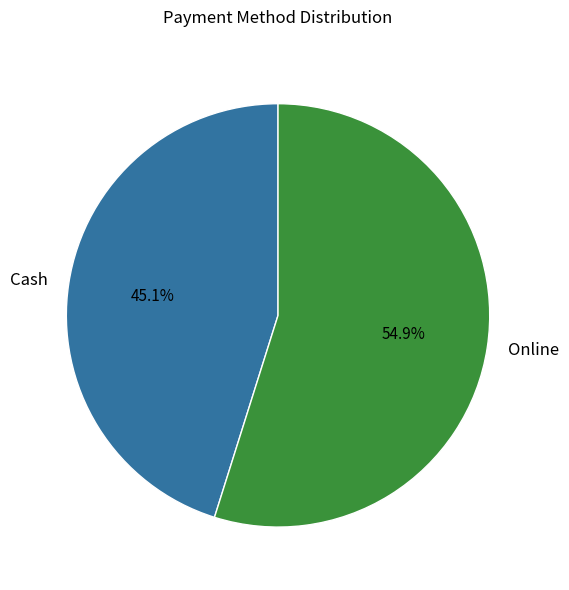

How many slices are in this pie chart?

2